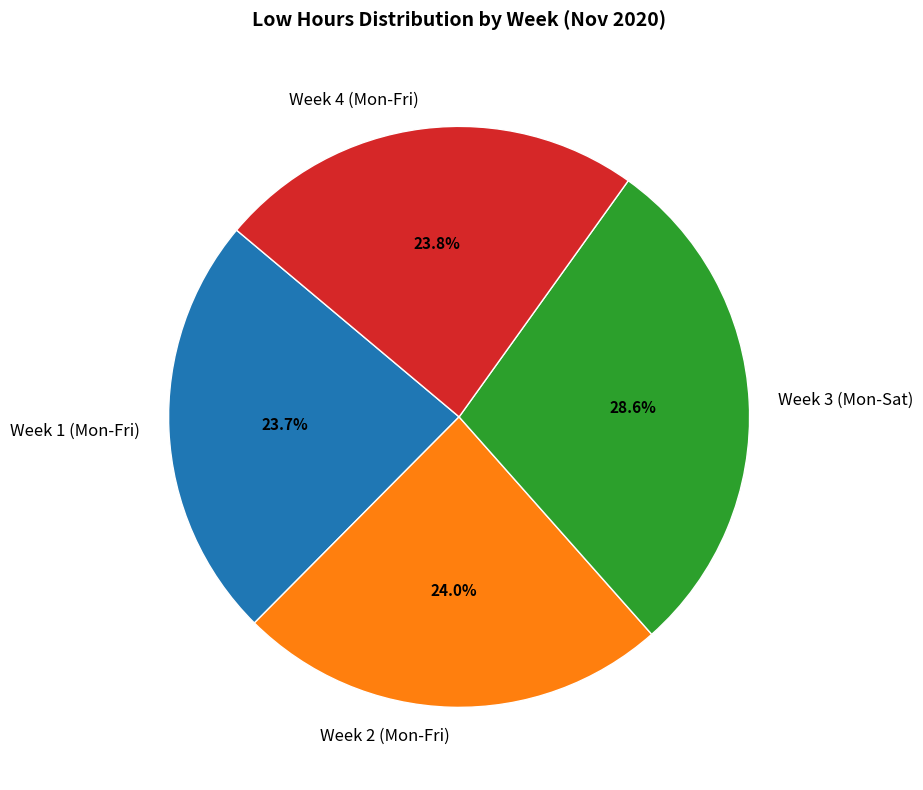

Do Week 1 (Mon-Fri) and Week 2 (Mon-Fri) together represent more than half of the pie?

No